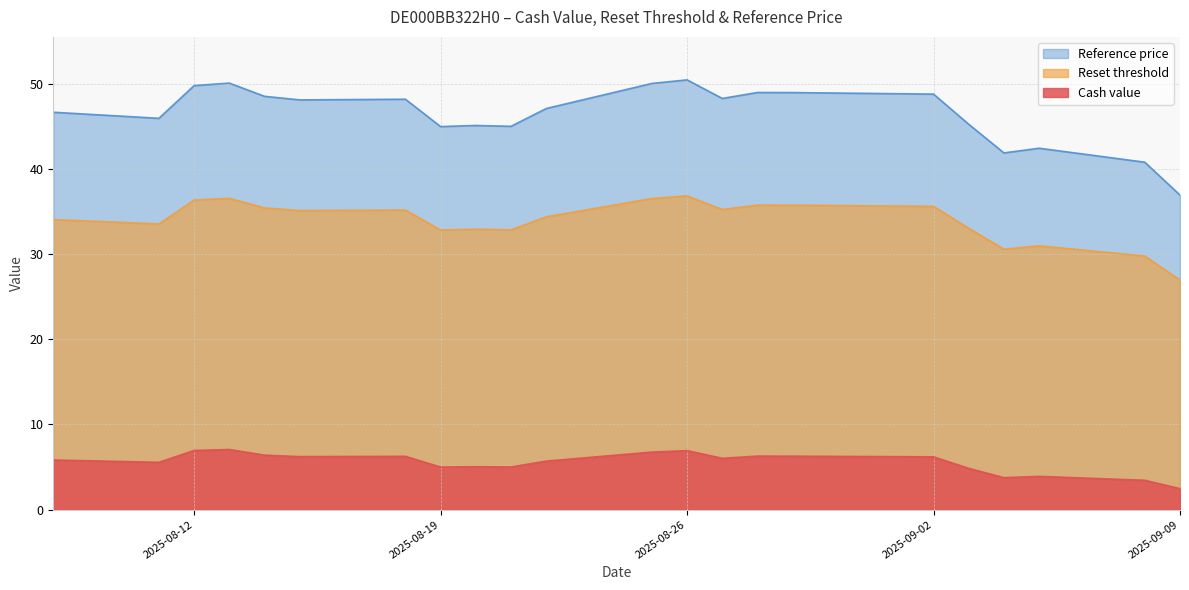

What is the spread (max minus min) of values at 2025-08-22?

41.4